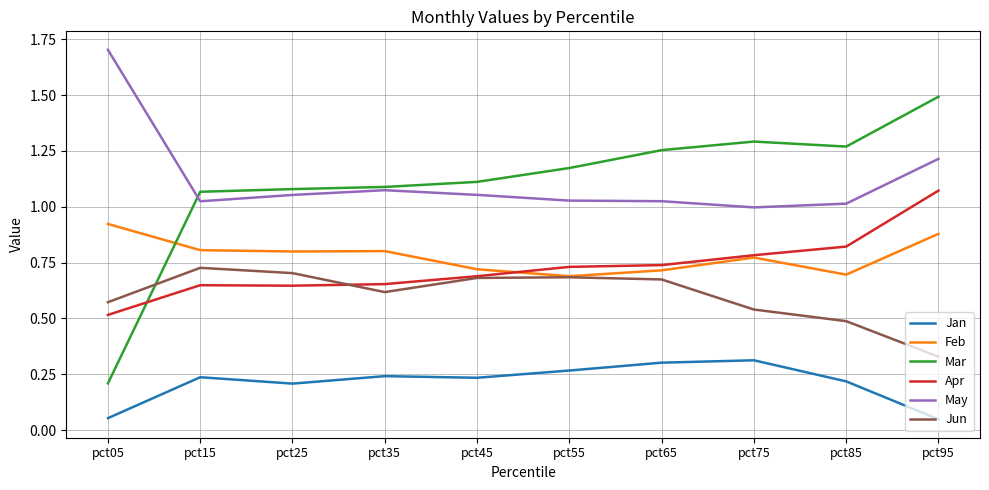

What is the sum of all Jun values?

6.0